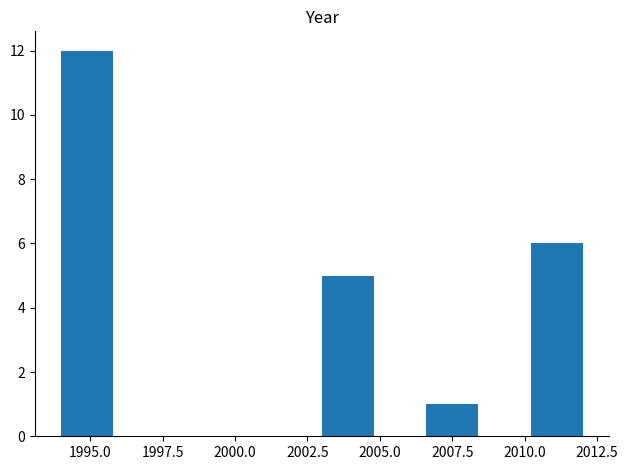

Around what value on the x-axis is the tallest bar? Give the approximate position of its centre, as read against the axis.

1995.0